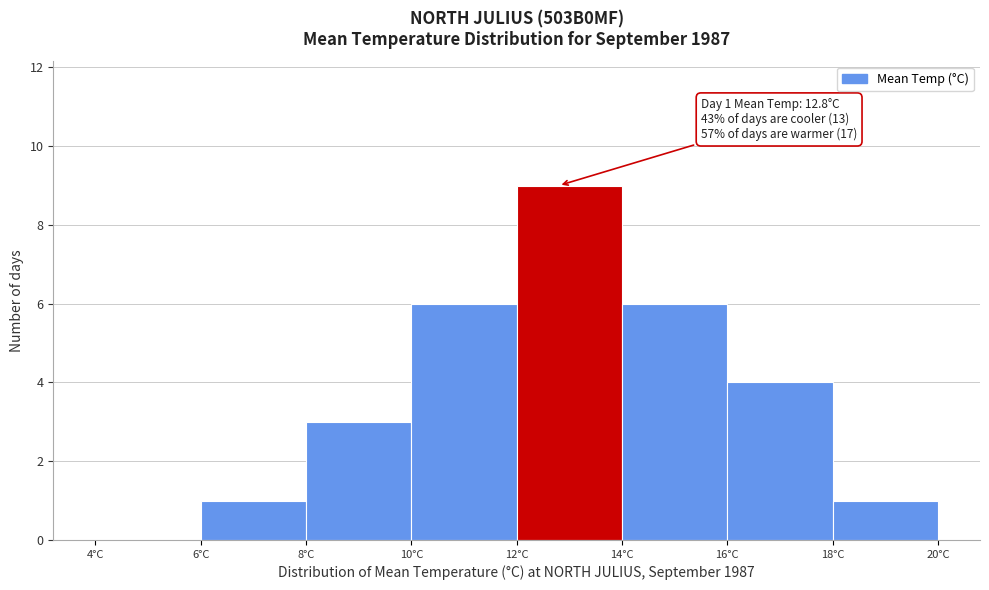

Which range on the x-axis has the tallest bar?

12 to 14